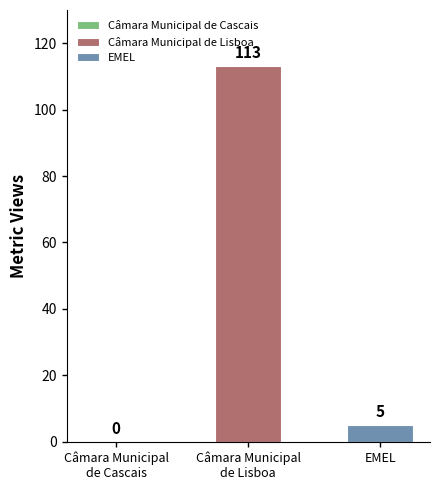

What is the sum of all values?

118